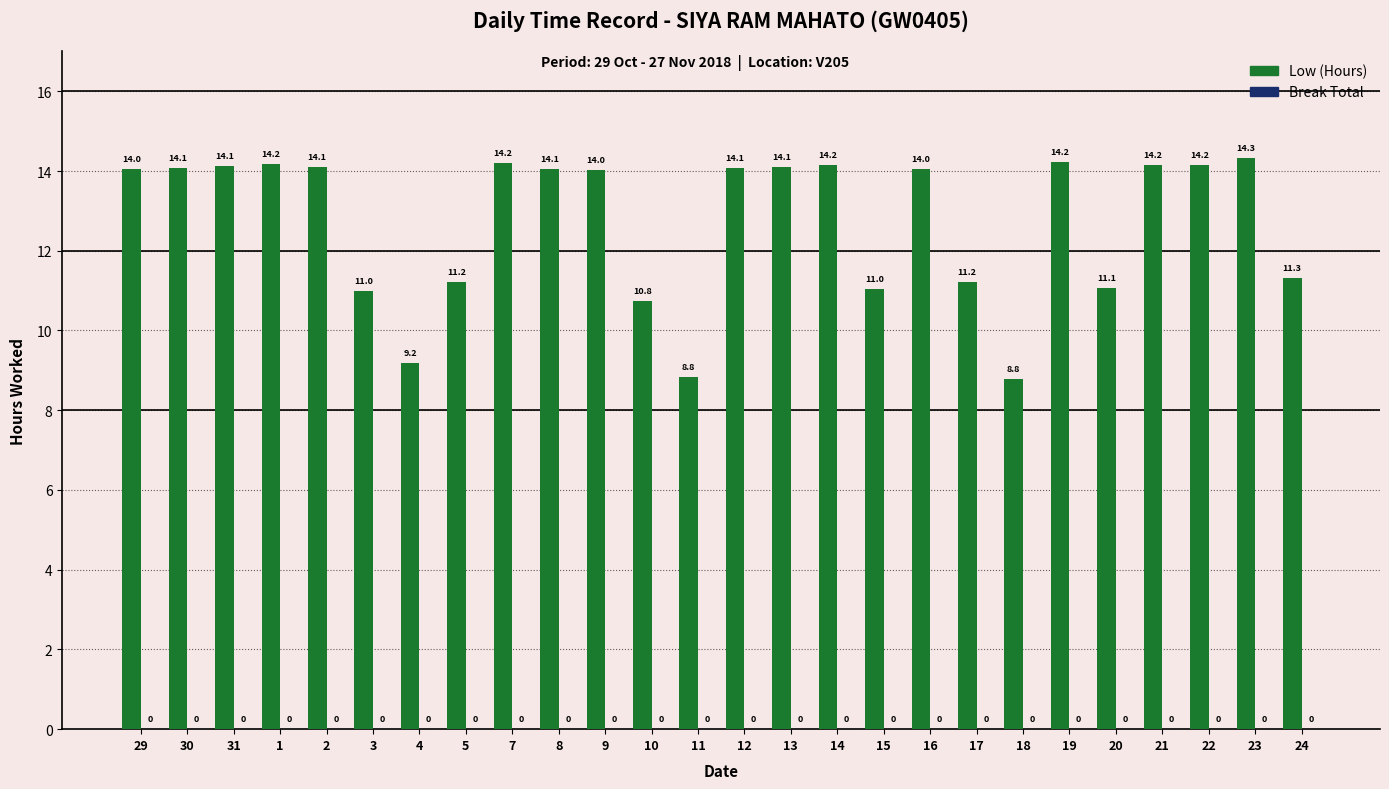

Which has a higher value, 5 or 12?

12